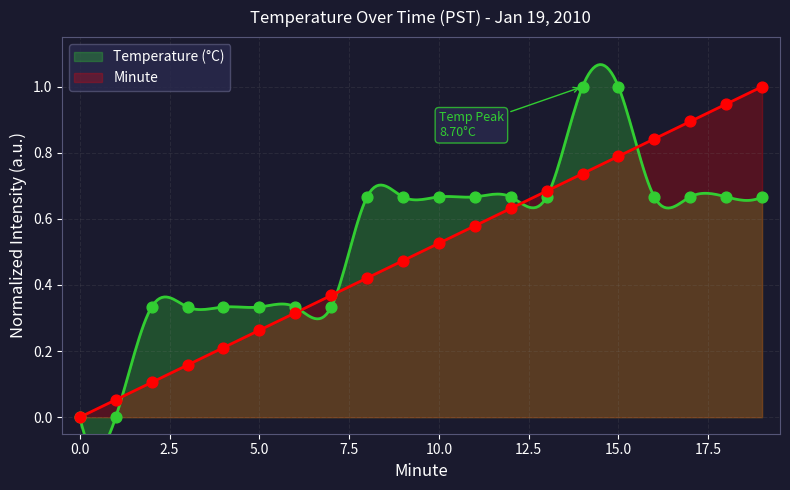

Which series reaches the minimum Y coordinate?

Temperature (°C)